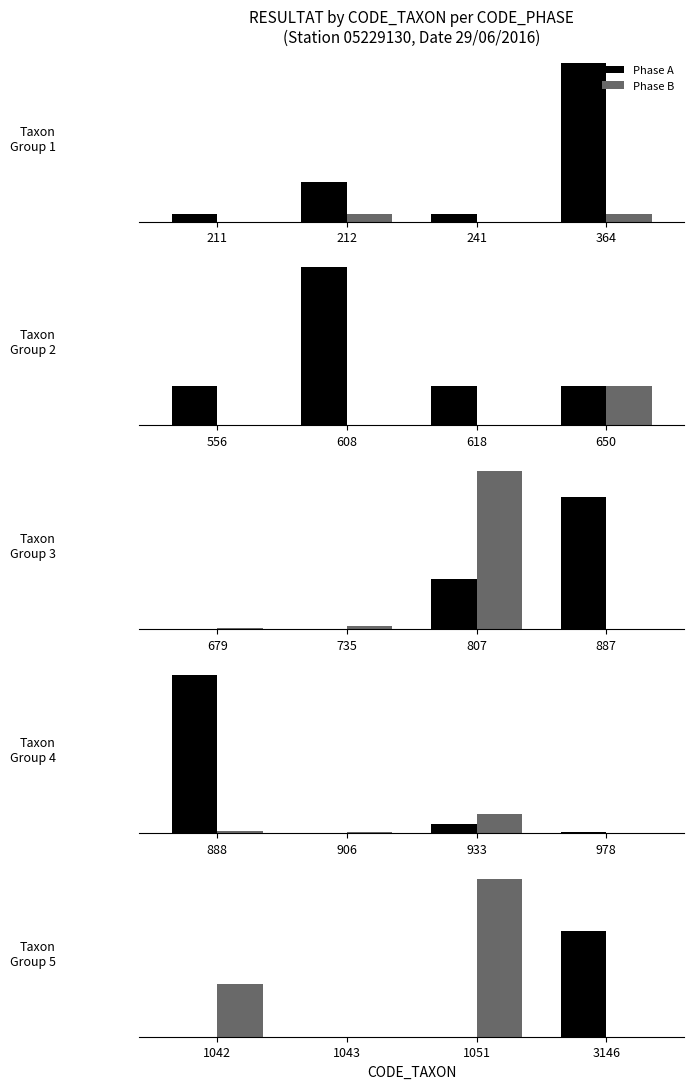

What is the total value across all series at 1042?

1